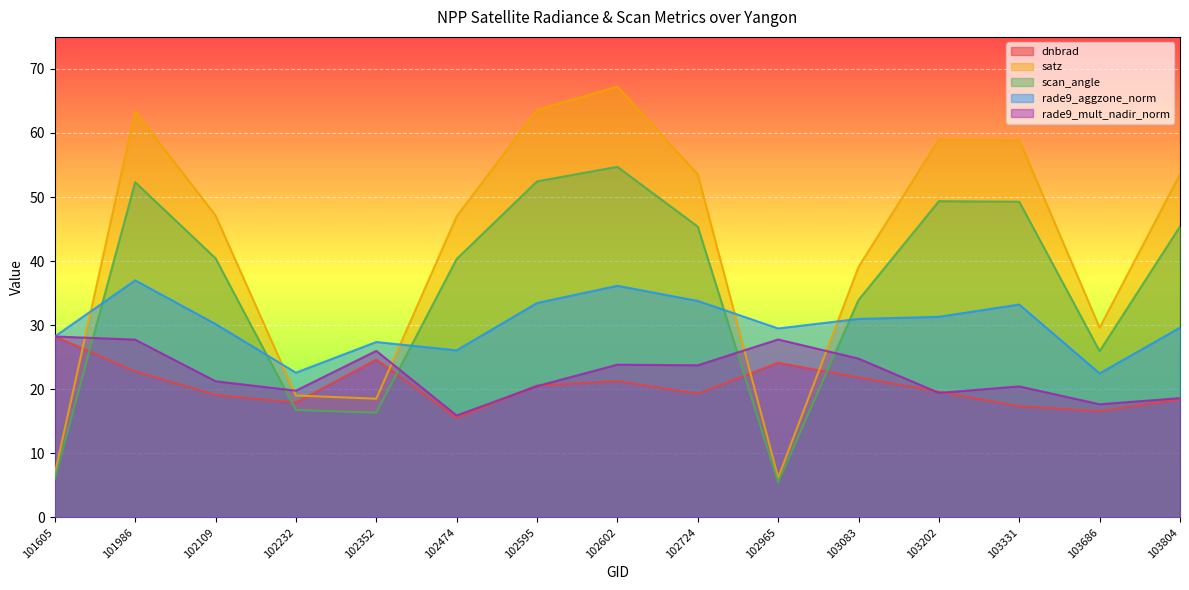

At which category does the chart reach its minimum across all series?

102965